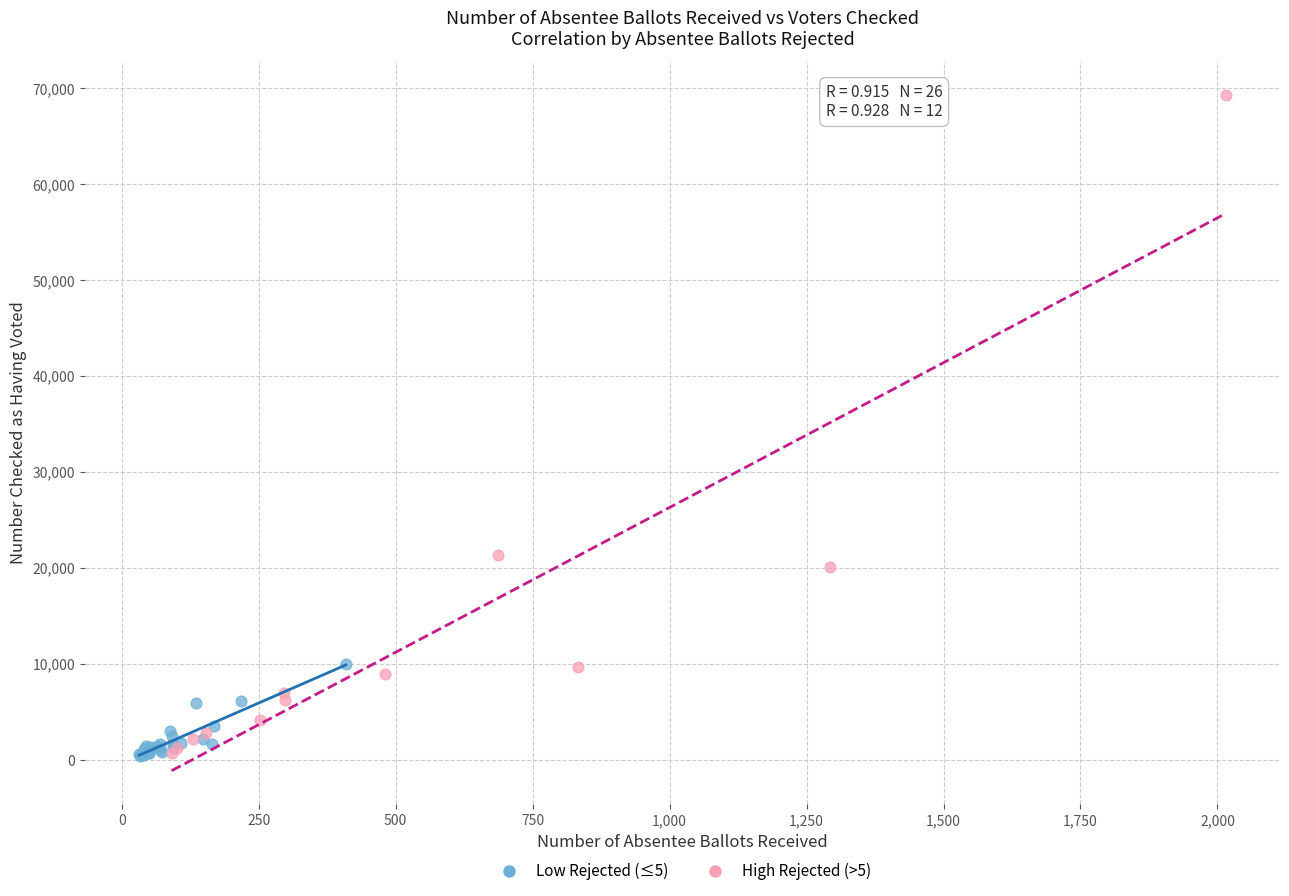

Which series has the widest spread of Y values?

High Rejected (>5)